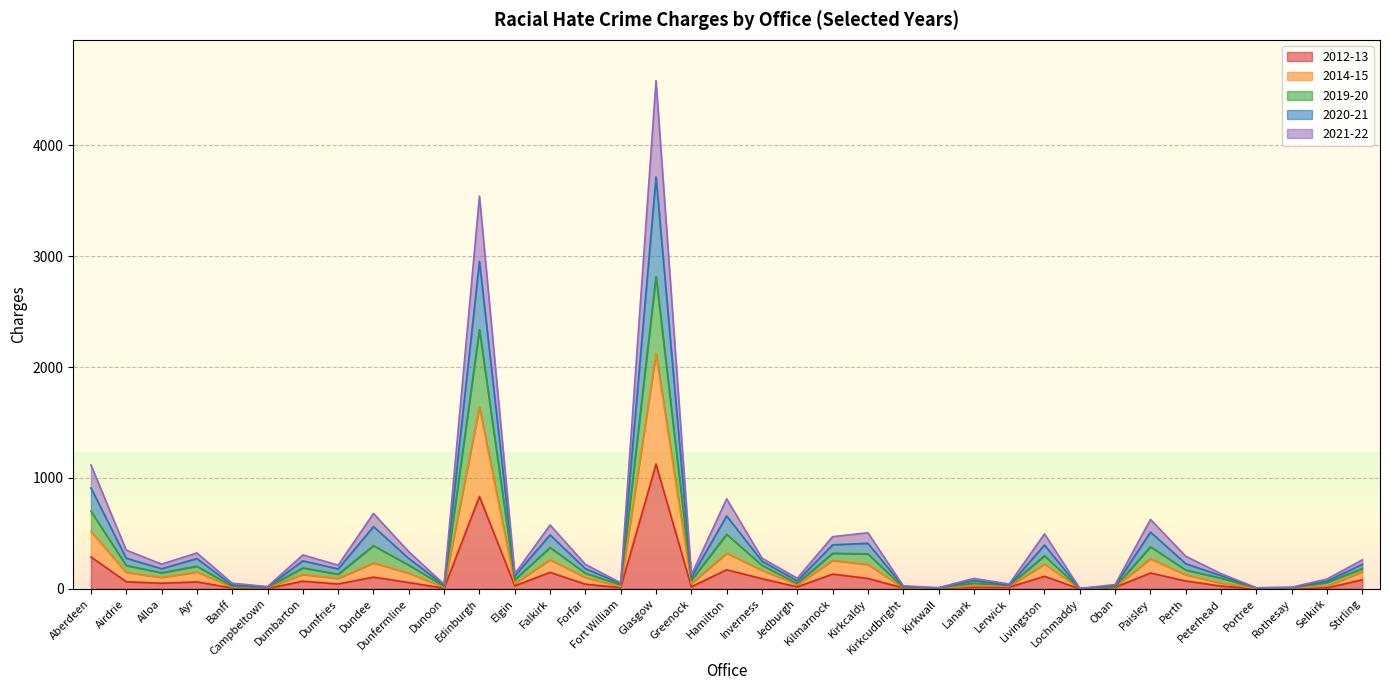

At which category is the sum across all series the highest?

Glasgow